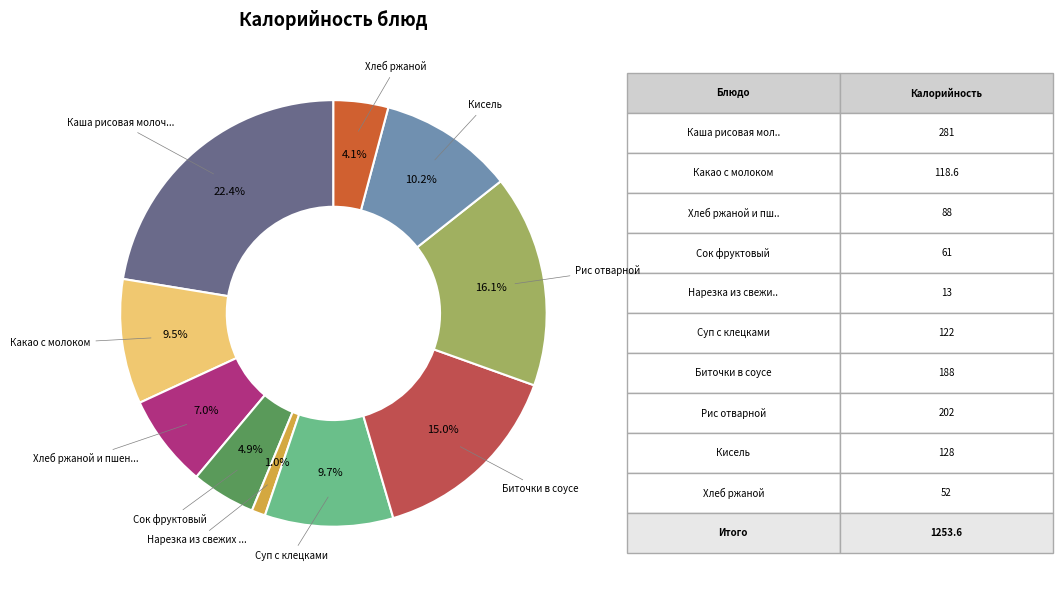

Does any single category account for the majority?

No